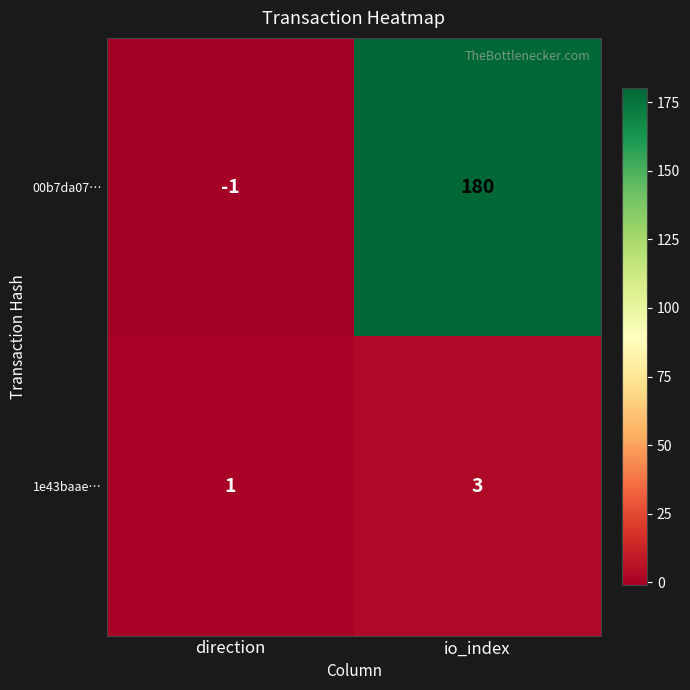

How many data points does each series have?

2